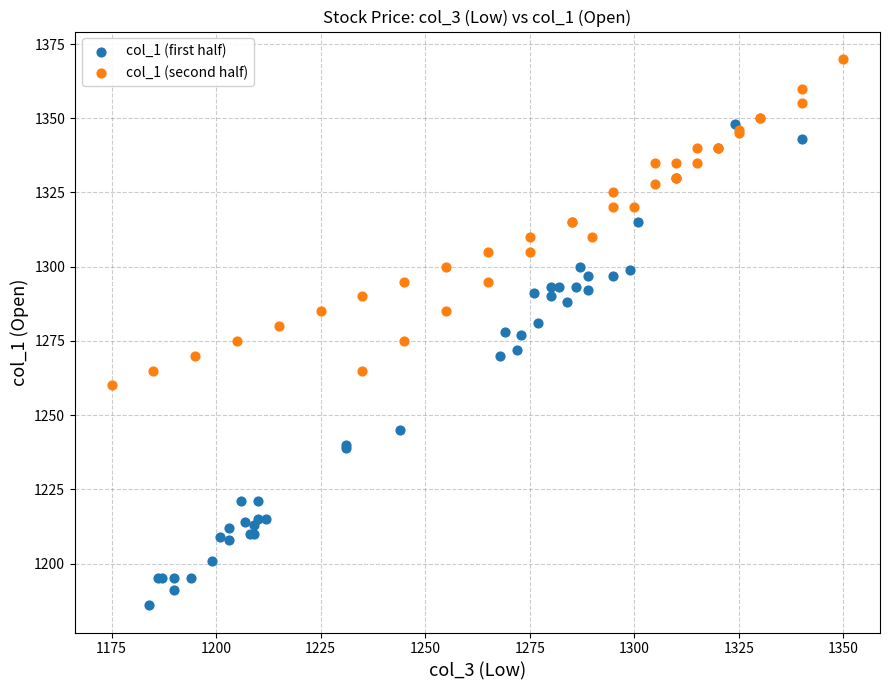

Which series reaches the maximum Y coordinate?

col_1 (second half)